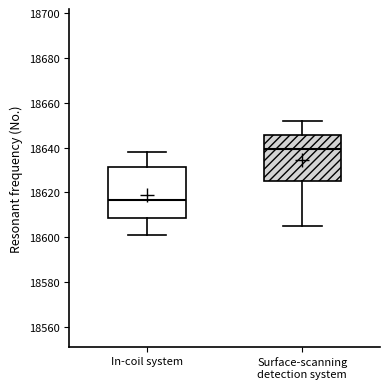

Reading left to right, transcribe this box plot: for each box, give where its median line is, the range the box spans, and where its two whiskers end, as read against the y-axis. The values are not printed on the chart, so give them approximately, as read against the axis.

In-coil system: median 18616, box 18608 to 18632, whiskers 18602 to 18638
Surface-scanning detection system: median 18640, box 18626 to 18646, whiskers 18606 to 18652